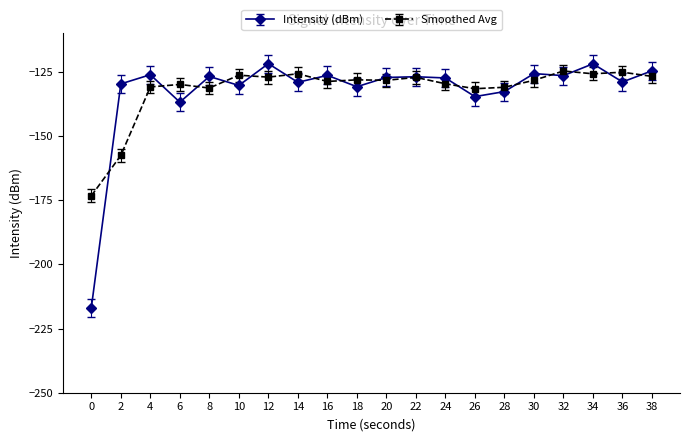

At which category does Intensity (dBm) reach its first local peak?

4